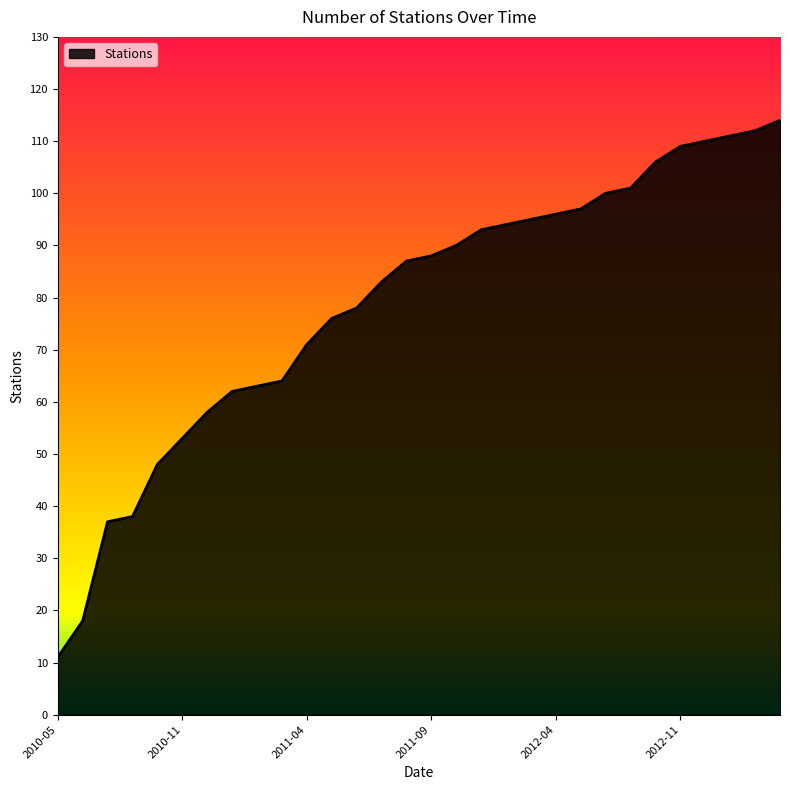

What is the greatest value displayed?

114